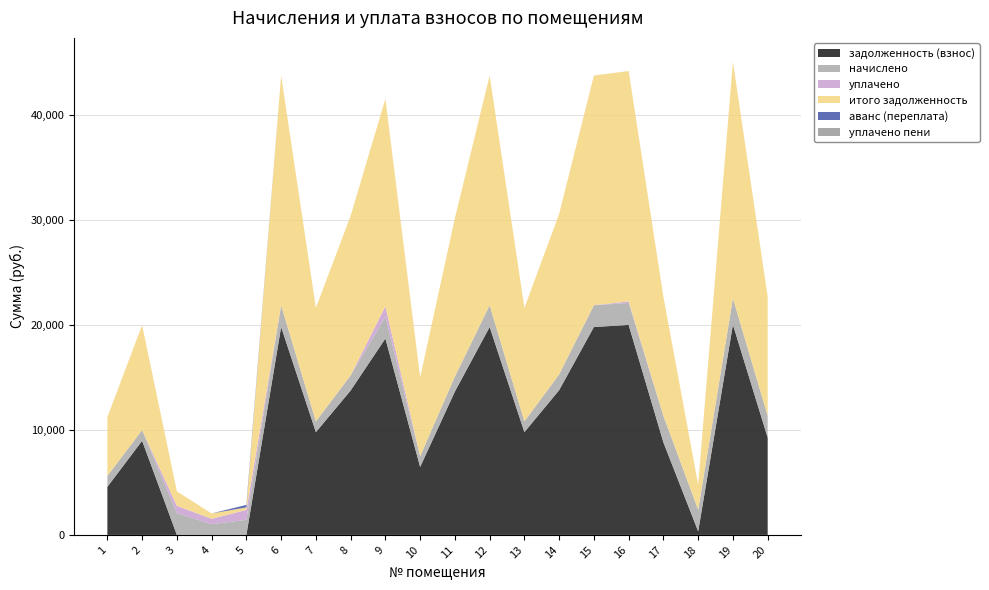

Reading right to left, transcribe all the data shown in this chart.

задолженность (взнос): 20=9256.6	19=20005.6	18=341.9	17=8798.8	16=19977.7	15=19782.7	14=13775.8	13=9777.7	12=19782.7	11=13643.3	10=6466.1	9=18685.3	8=13740.7	7=9777.7	6=19782.7	5=0.0	4=0.0	3=0.0	2=8955.1	1=4570.1
начислено: 20=2071.8	19=2514.1	18=2051.4	17=2520.9	16=2092.3	15=2071.8	14=1500.3	13=1024.0	12=2071.8	11=1428.8	10=1027.4	9=2061.6	8=1439.0	7=1024.0	6=2071.8	5=1428.8	4=1020.6	3=2071.8	2=1027.4	1=1034.2
уплачено: 20=0.0	19=0.0	18=0.0	17=0.0	16=147.5	15=0.0	14=0.0	13=0.0	12=0.0	11=0.0	10=0.0	9=1000.0	8=0.0	7=0.0	6=0.0	5=950.0	4=510.0	3=690.0	2=0.0	1=0.0
итого задолженность: 20=11328.4	19=22519.7	18=2393.3	17=11319.7	16=21922.5	15=21854.5	14=15276.1	13=10801.7	12=21854.5	11=15072.1	10=7493.5	9=19746.9	8=15179.8	7=10801.7	6=21854.5	5=239.1	4=510.6	3=1381.8	2=9982.5	1=5604.3
аванс (переплата): 20=0.0	19=0.0	18=0.0	17=0.0	16=0.0	15=0.0	14=0.0	13=0.0	12=0.0	11=0.0	10=0.0	9=0.0	8=0.0	7=0.0	6=0.0	5=239.8	4=0.0	3=0.0	2=0.0	1=0.0
уплачено пени: 20=0.0	19=0.0	18=0.0	17=0.0	16=0.0	15=0.0	14=0.0	13=0.0	12=0.0	11=0.0	10=0.0	9=0.0	8=0.0	7=0.0	6=0.0	5=0.0	4=0.0	3=0.0	2=0.0	1=0.0